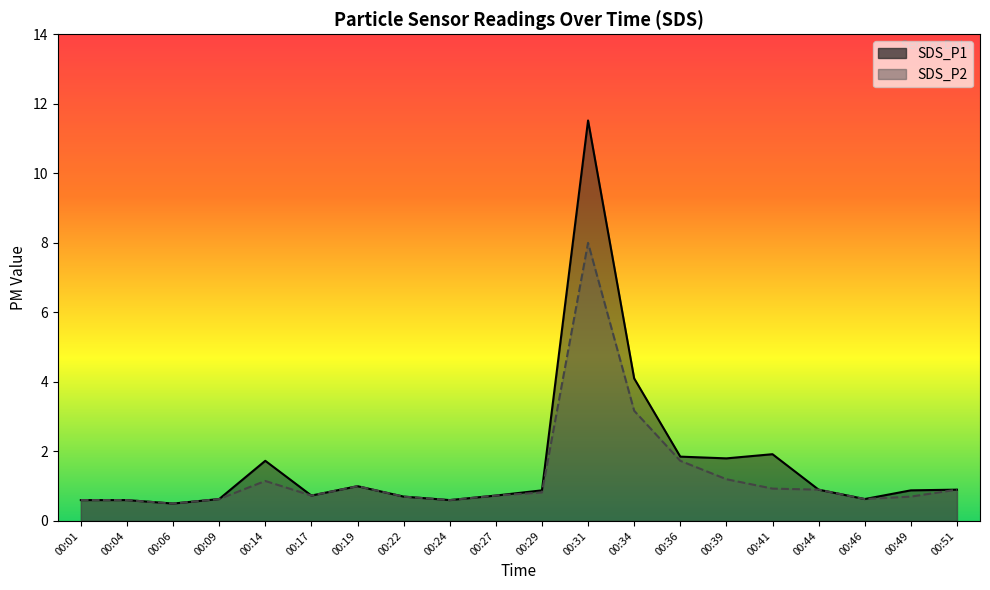

Is the value of SDS_P2 at 00:17 greater than the value of SDS_P1 at 00:04?

Yes